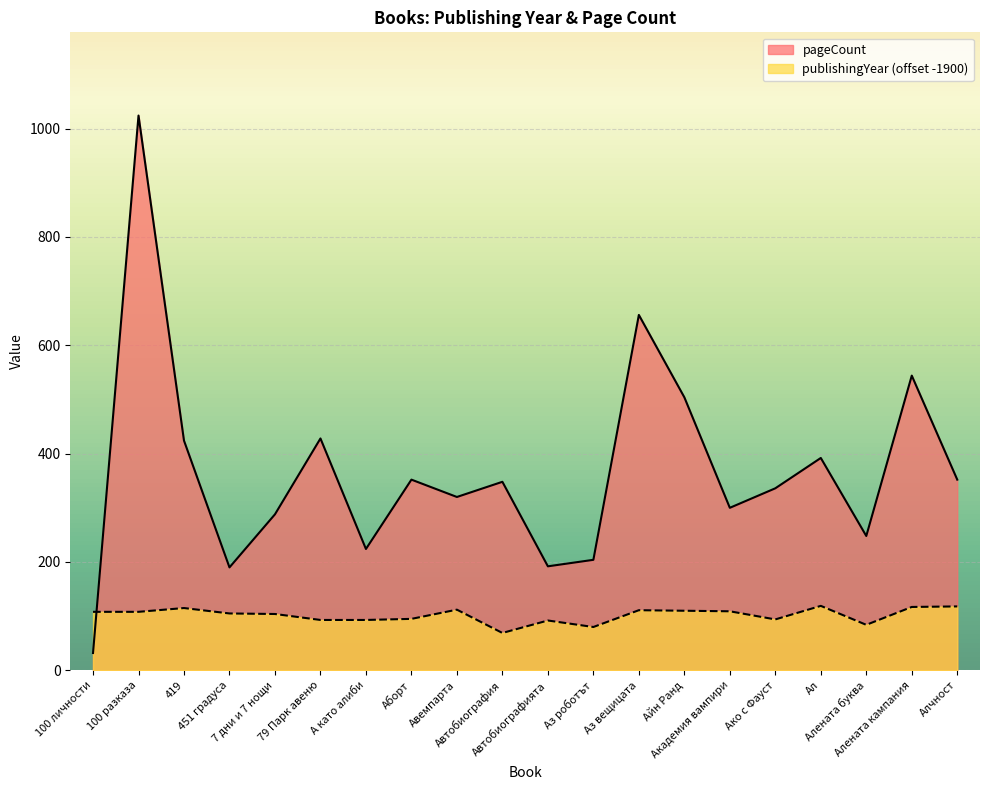

Reading left to right, extract all data points from this chart.

publishingYear: 108	108	115	105	104	93	93	95	112	69	92	80	111	110	109	94	119	84	117	118
pageCount: 32	1024	424	190	288	428	224	352	320	348	192	204	656	504	300	336	392	248	544	352